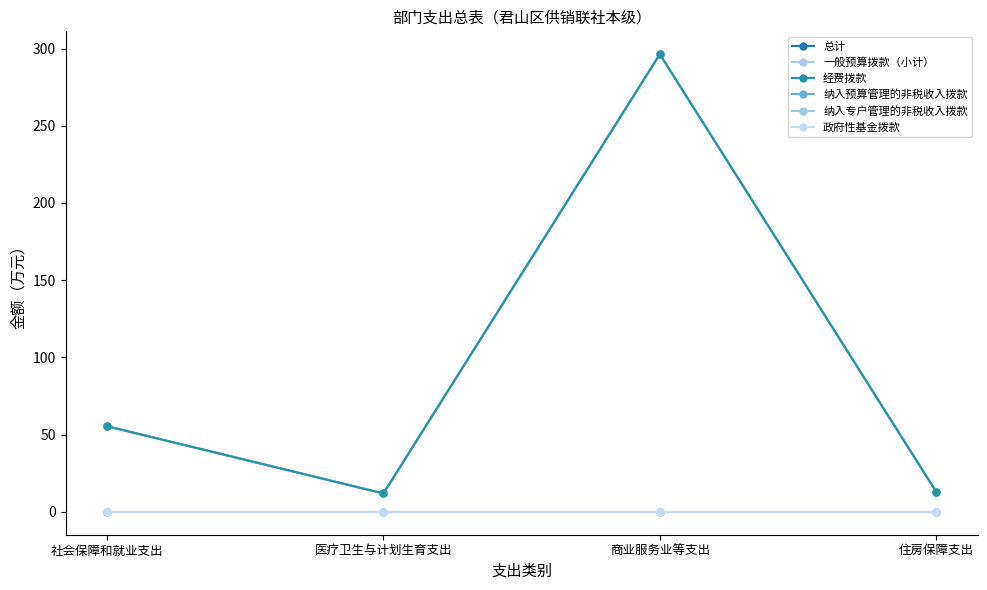

Count the number of categories in the chart.

4